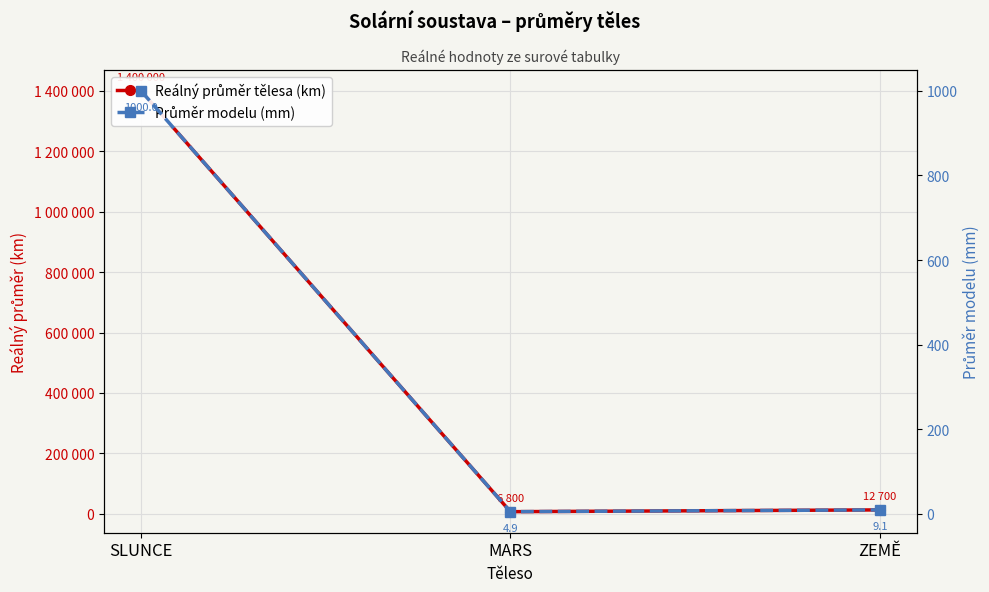

Is this an area chart (filled region under the line)?

No